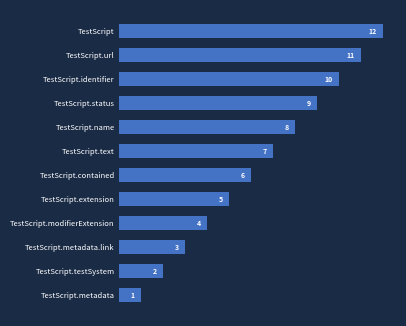

Is it true that the value at TestScript.testSystem is 3?

False